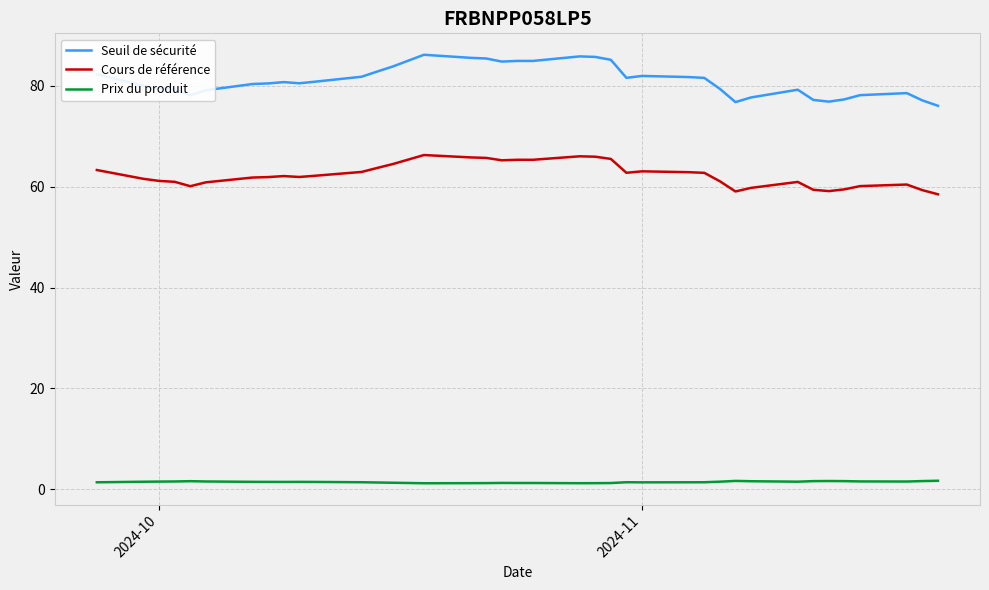

Rank the series by their average value, from lowest to highest.

Prix du produit, Cours de référence, Seuil de sécurité